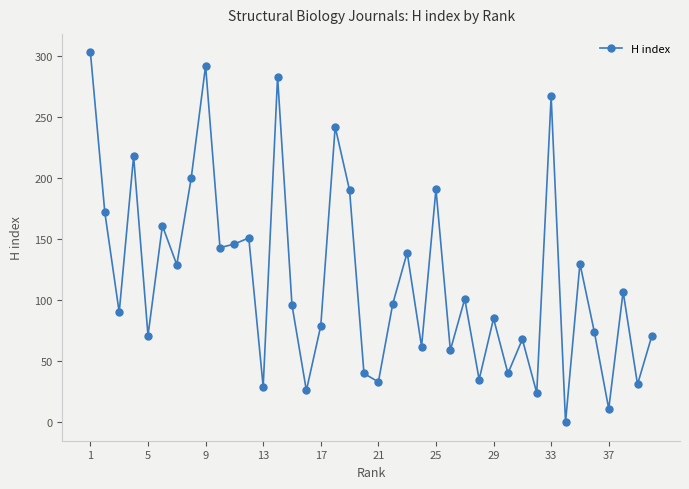

What is the greatest value displayed?

303